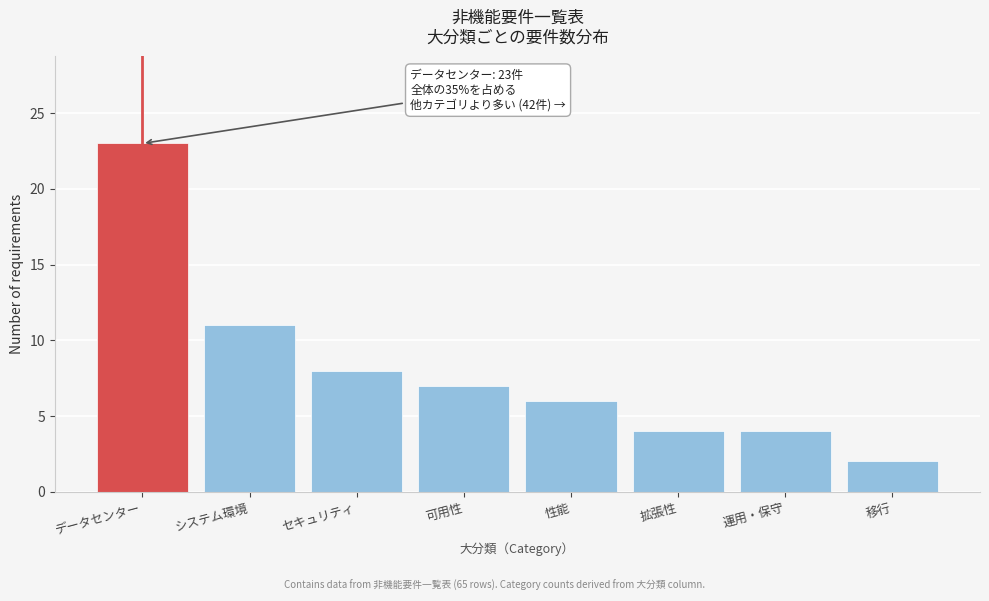

Reading left to right, list all the values displayed in this chart.

データセンター=23	システム環境=11	セキュリティ=8	可用性=7	性能=6	拡張性=4	運用・保守=4	移行=2